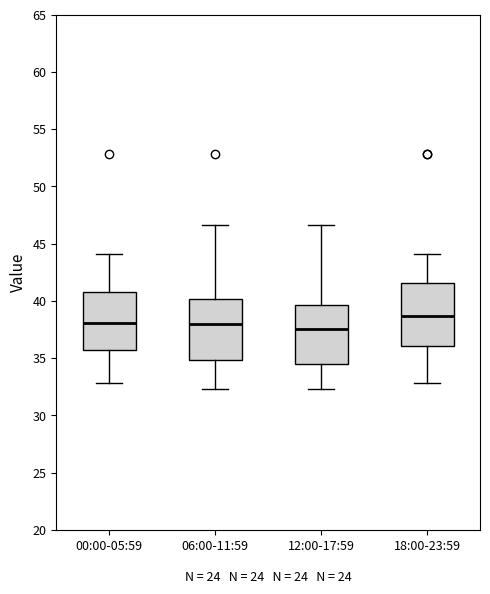

Reading left to right, read every box against the y-axis: the position of its median line, the range the box covers, and the ends of its whiskers. The values are not printed on the chart, so give them approximately, as read against the axis.

00:00-05:59: median 38.0, box 35.5 to 41.0, whiskers 33.0 to 44.0
06:00-11:59: median 38.0, box 35.0 to 40.0, whiskers 32.5 to 46.5
12:00-17:59: median 37.5, box 34.5 to 39.5, whiskers 32.5 to 46.5
18:00-23:59: median 38.5, box 36.0 to 41.5, whiskers 33.0 to 44.0